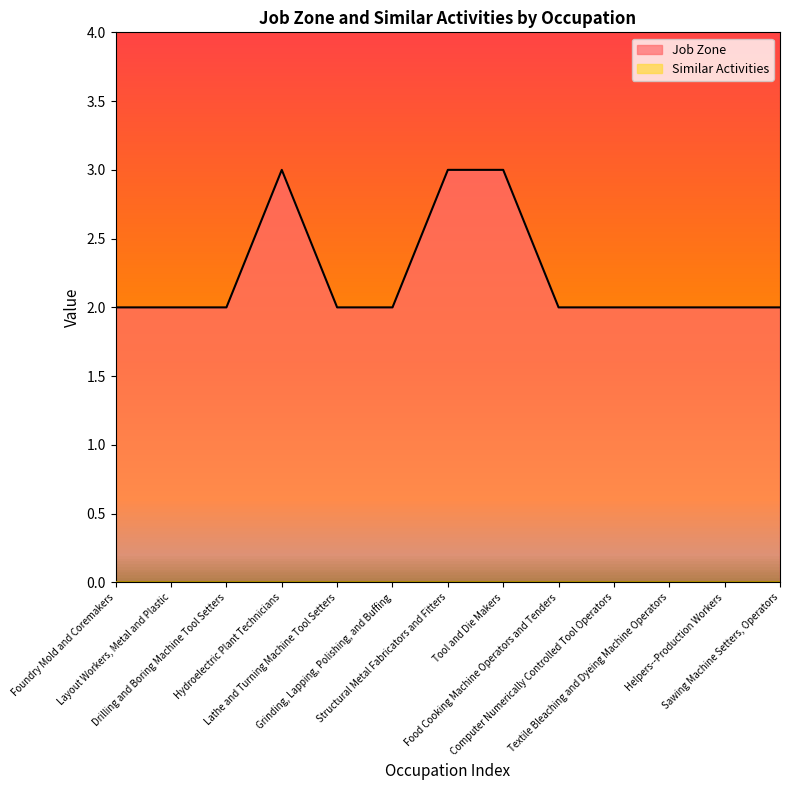

Which category has the highest value across all series?

Hydroelectric Plant Technicians